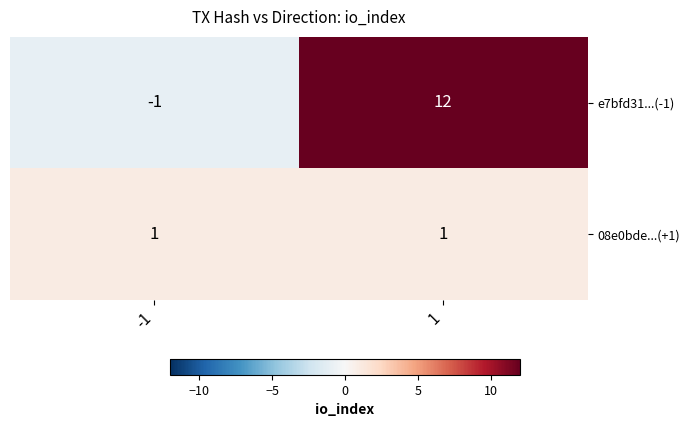

Is it true that 08e0bde...(+1) equals 1 at -1?

True